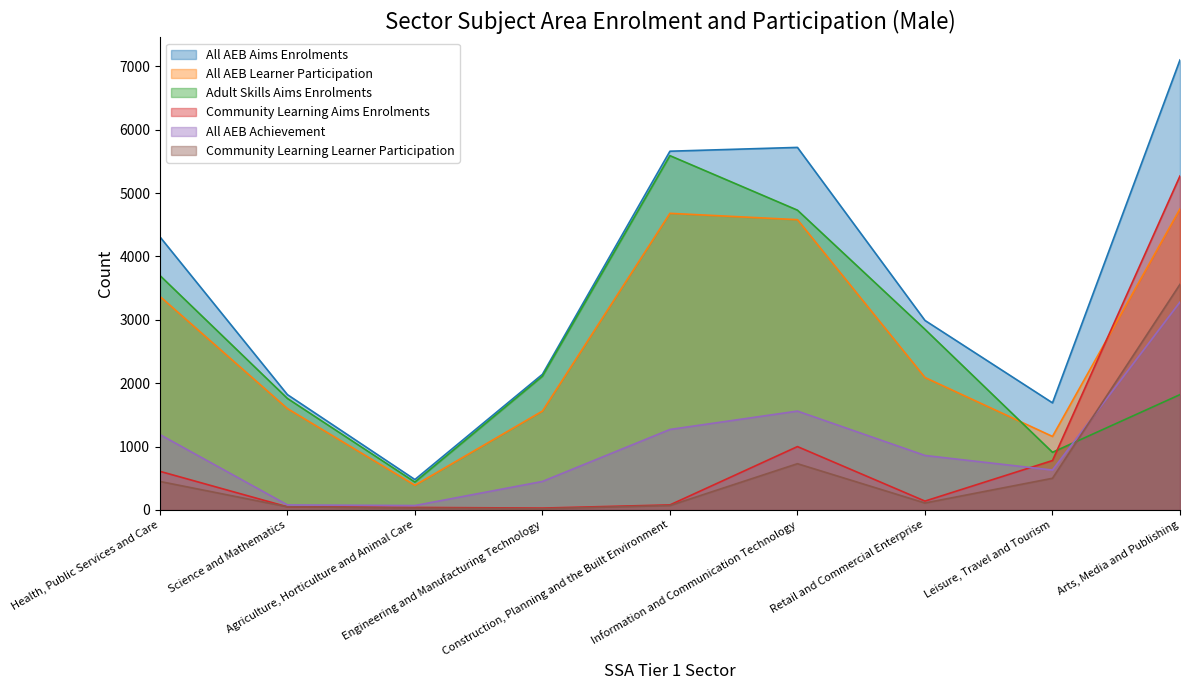

True or false: Community Learning Learner Participation has more than 0 points higher than both neighbors.

True